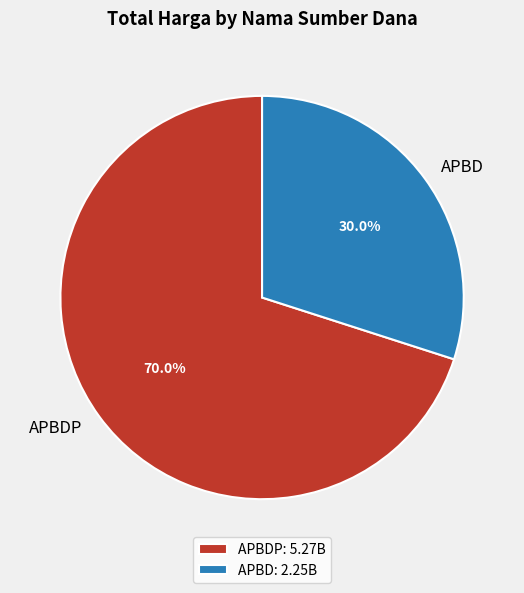

What is the ratio of the value at APBD to the value at APBDP?

0.4